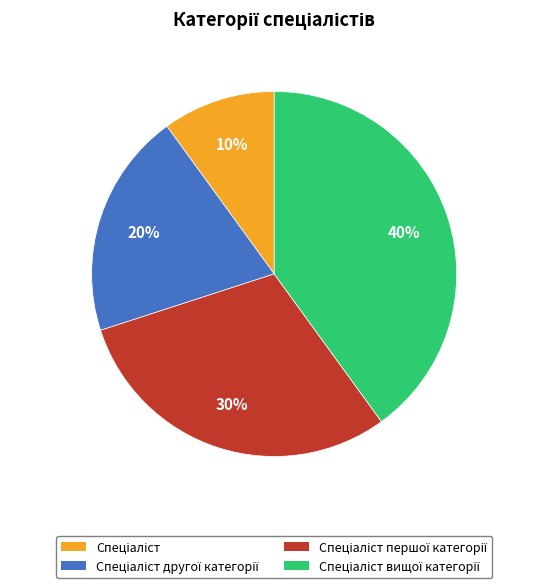

Does any single category account for the majority?

No